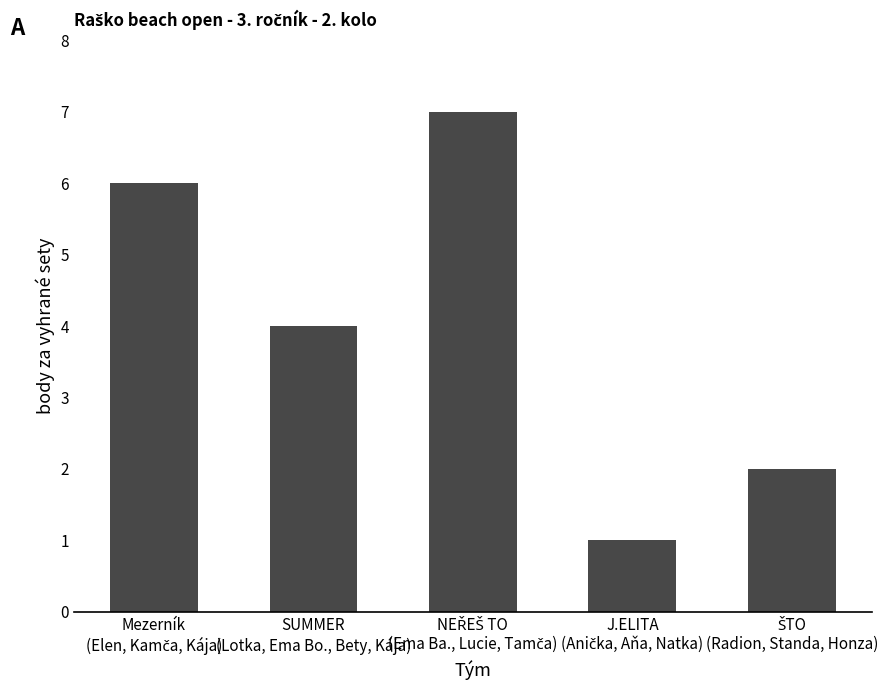

What is the value of the 5th bar from the left?

2